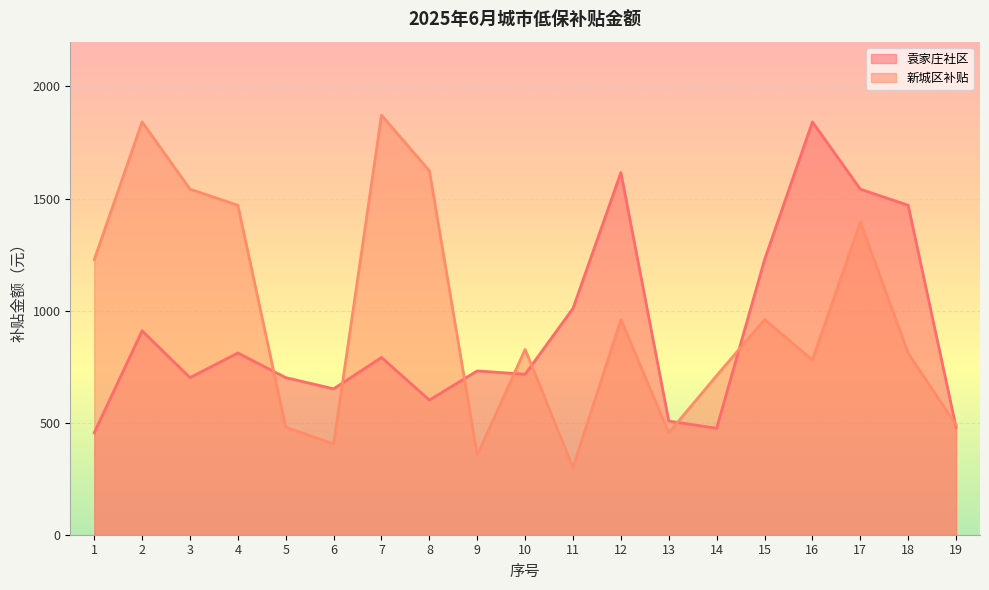

Which category has the highest value in the 袁家庄社区 series?

16